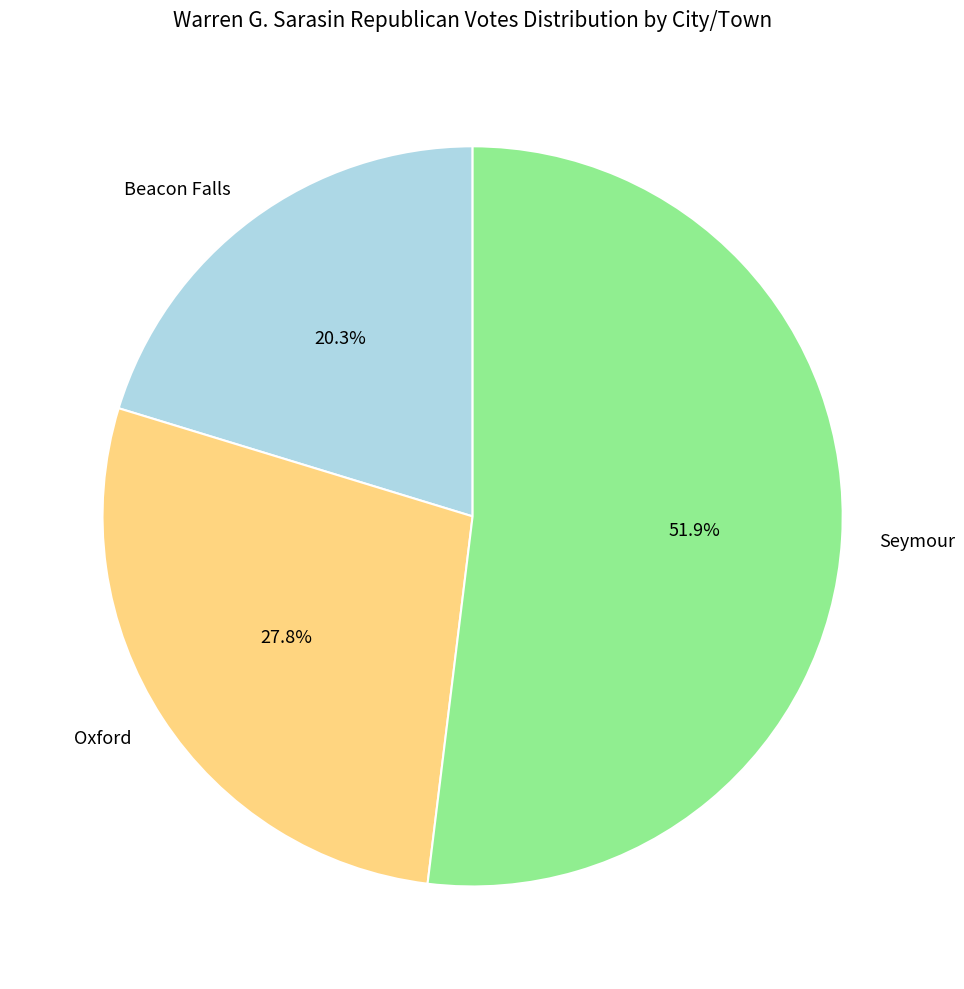

The Beacon Falls slice represents 20% of the pie. True or false?

True